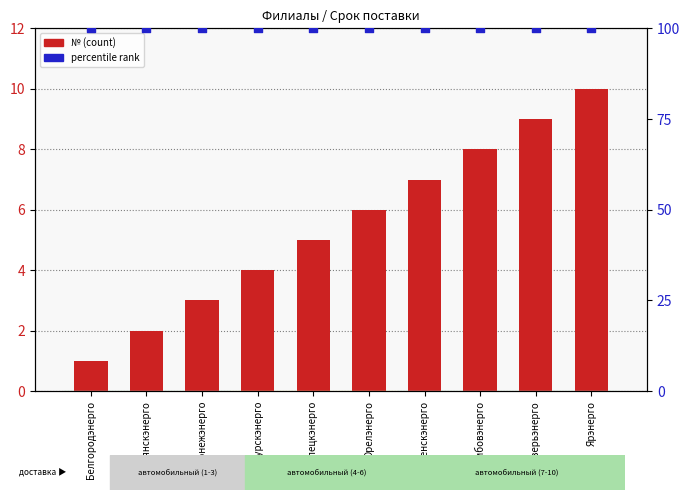

At how many categories does at least one series exceed 62?

10